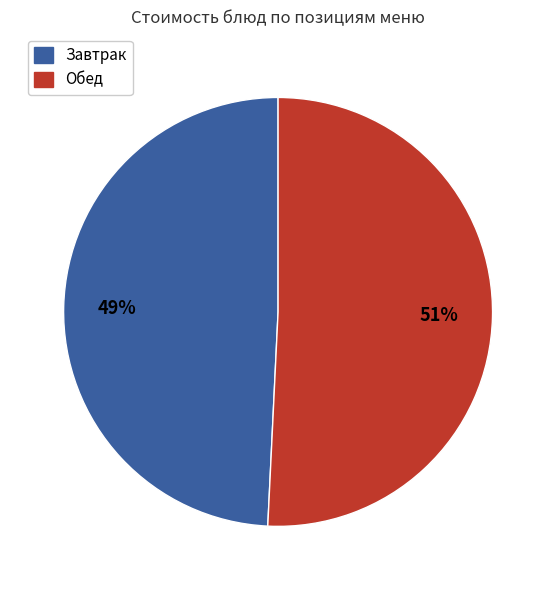

To the nearest percent, what is the average slice percentage?

50%